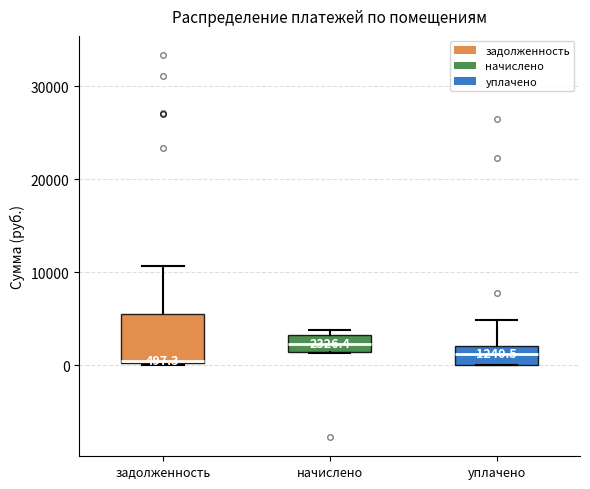

Comparing the boxes themselves (not the whiskers), which one is the tallest?

задолженность